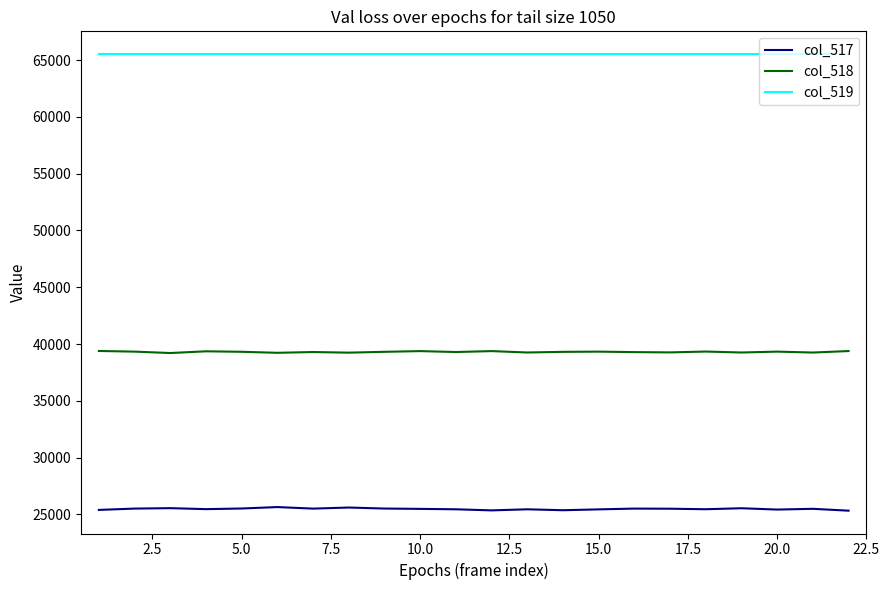

True or false: col_519 and col_518 intersect in this chart.

False